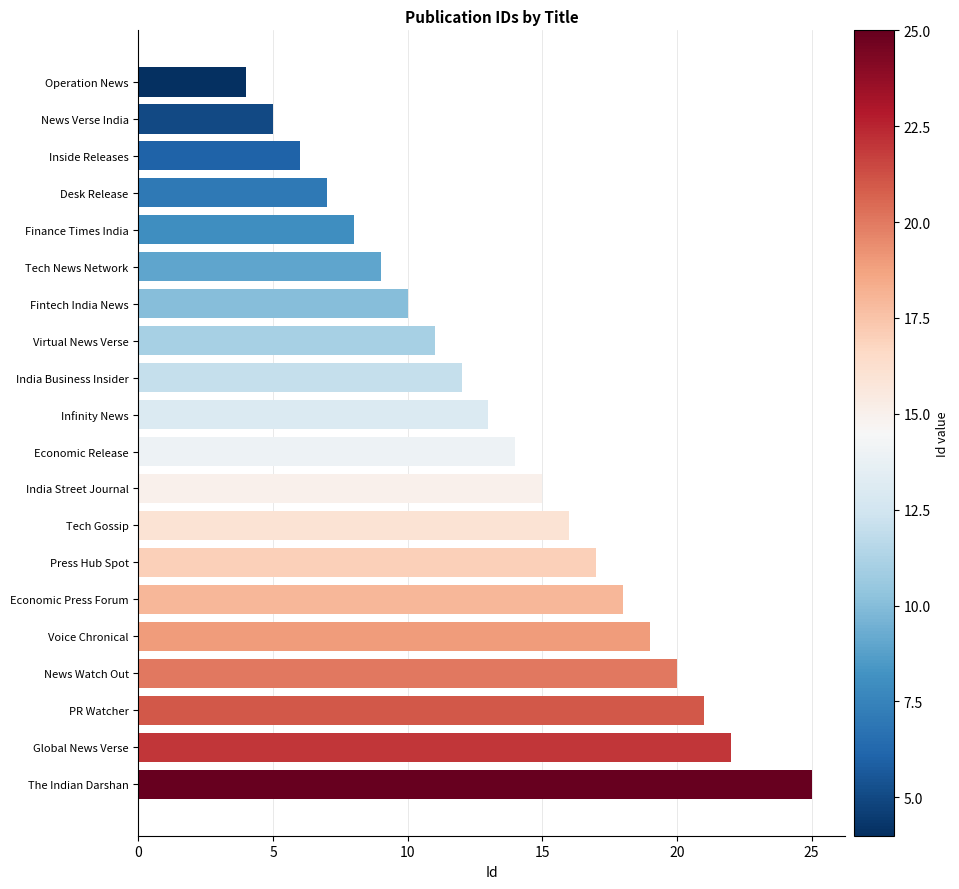

Is it true that the value at Economic Release is 14?

True